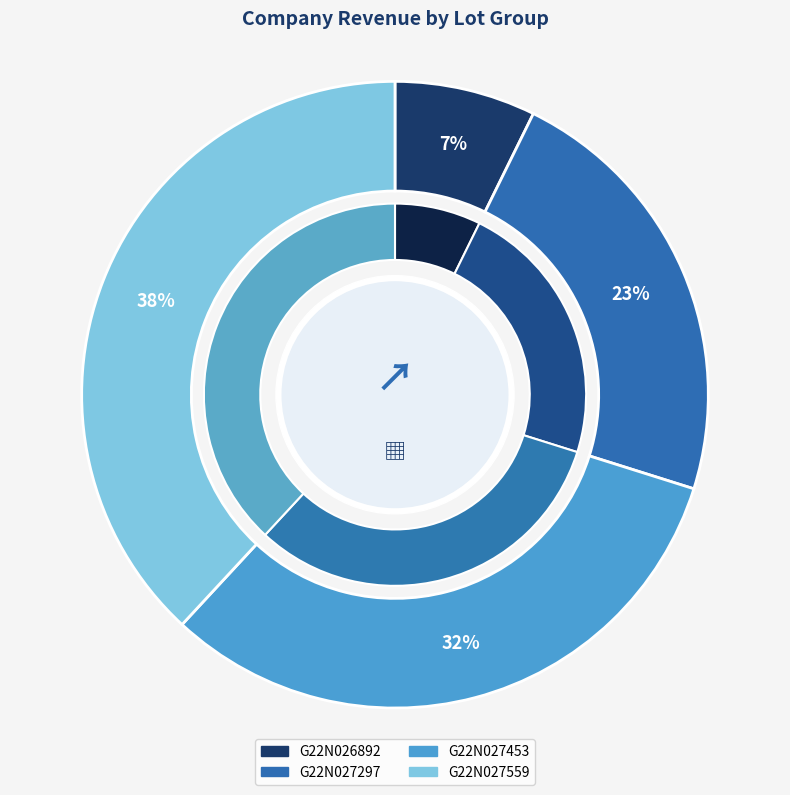

Count the number of slices in the pie.

4